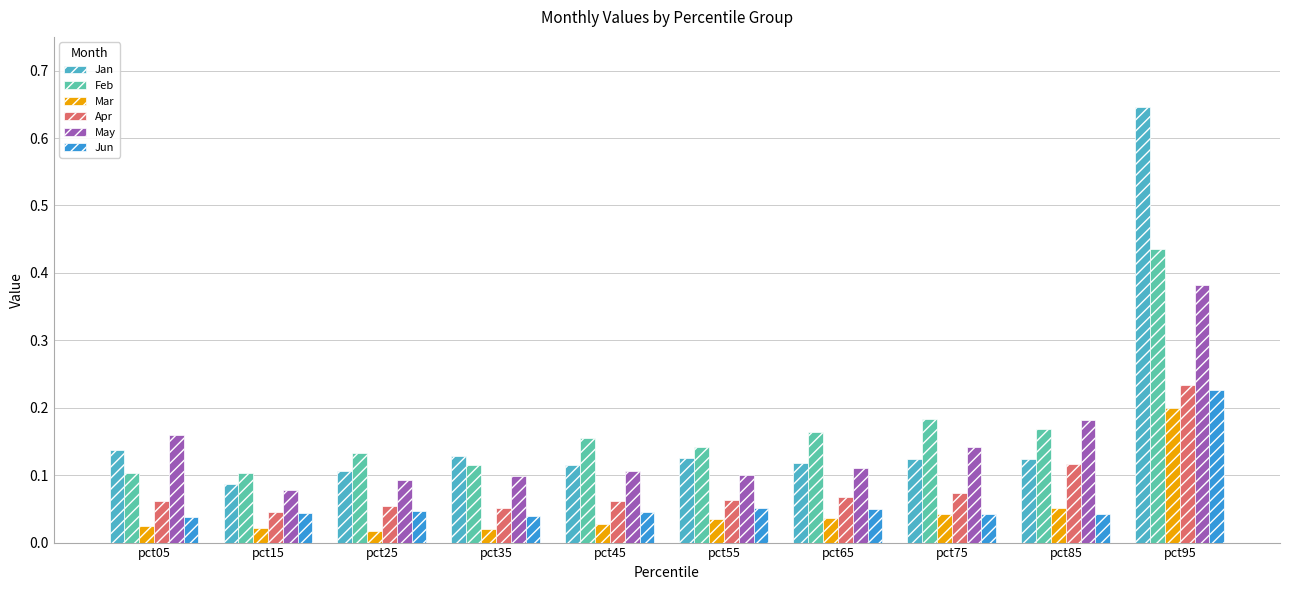

The May series shows 0.1 at pct75. True or false?

True